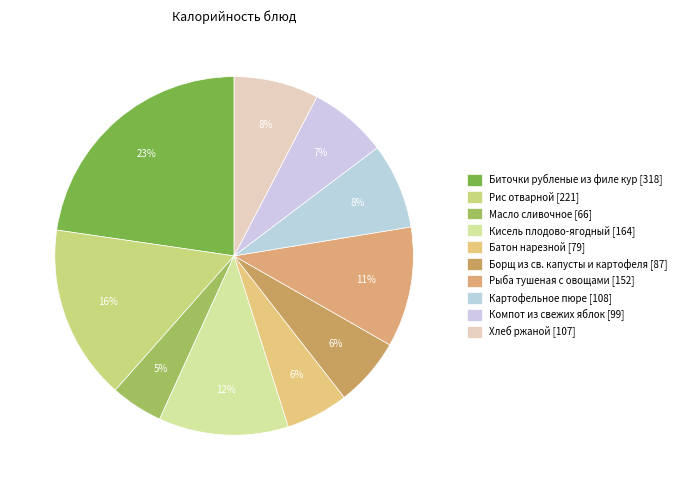

To the nearest percent, what portion does Рыба тушеная с овощами represent?

11%